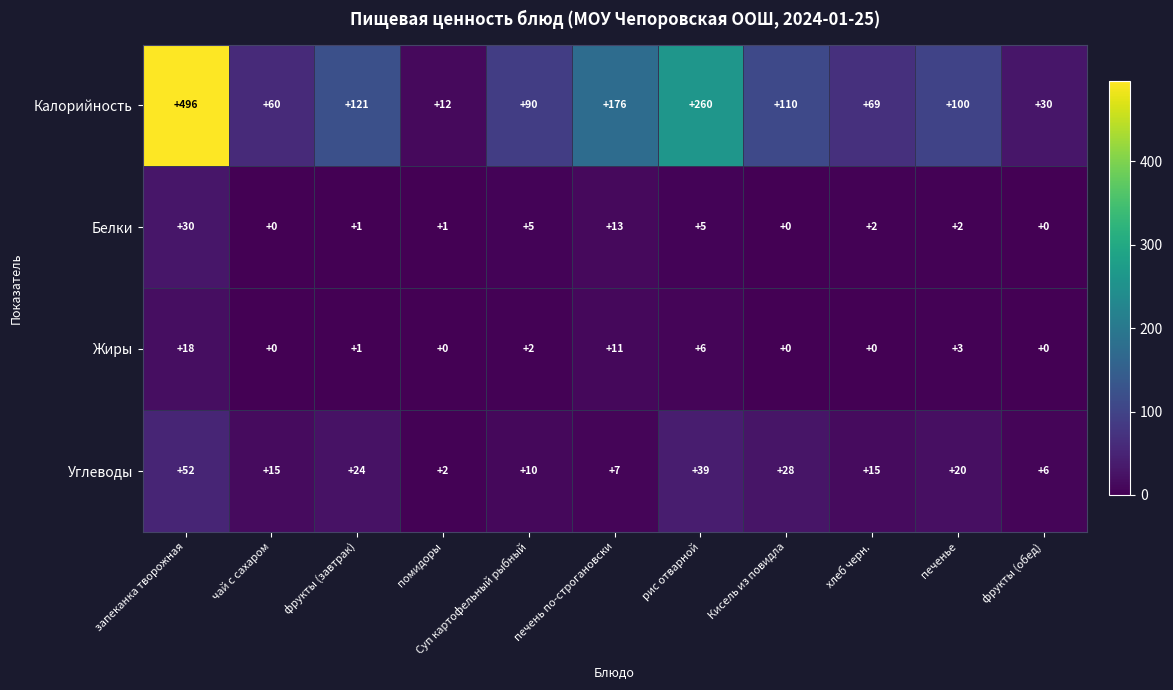

The Калорийность series shows 100 at печенье. True or false?

True